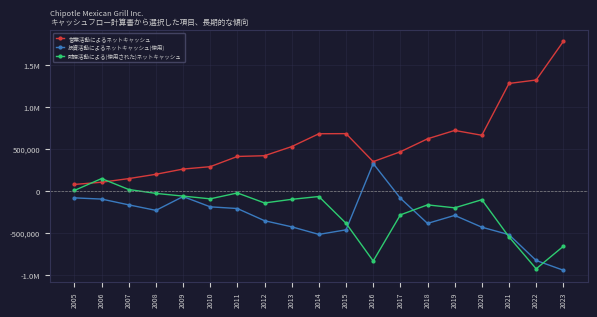

Where is 営業活動によるネットキャッシュ nearest to the value 930454?

2019